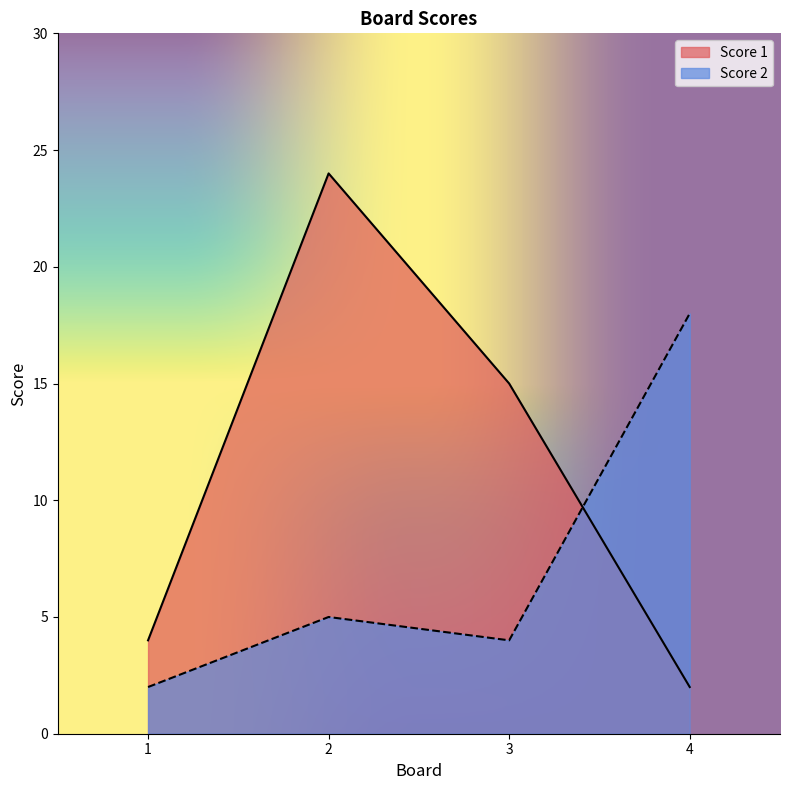

True or false: Score 2 and Score 1 cross at least once.

True